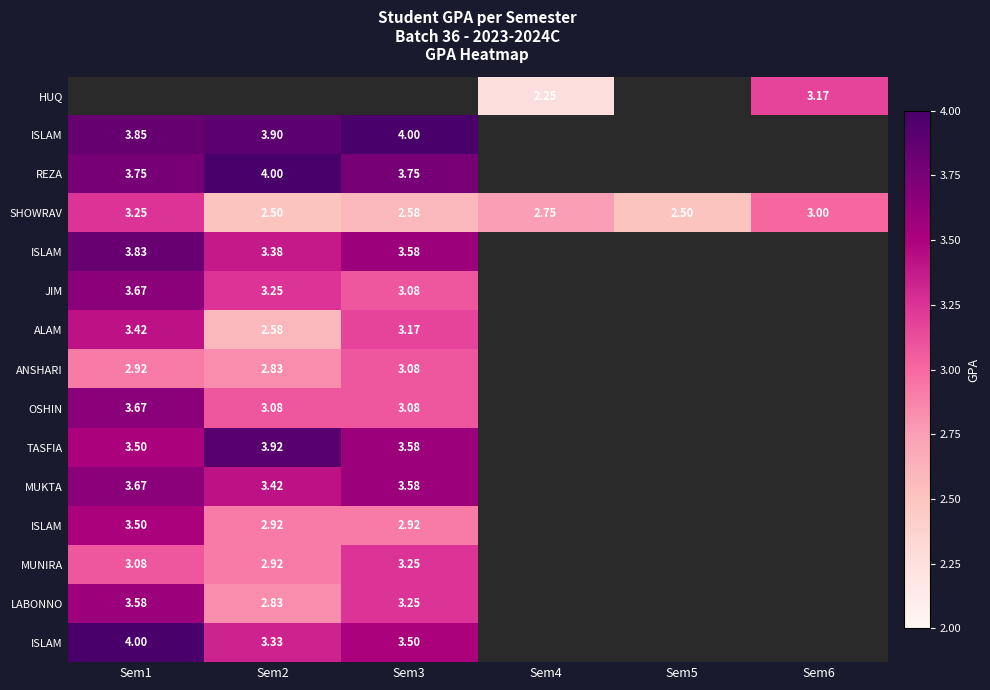

What is the smallest value displayed?

2.2